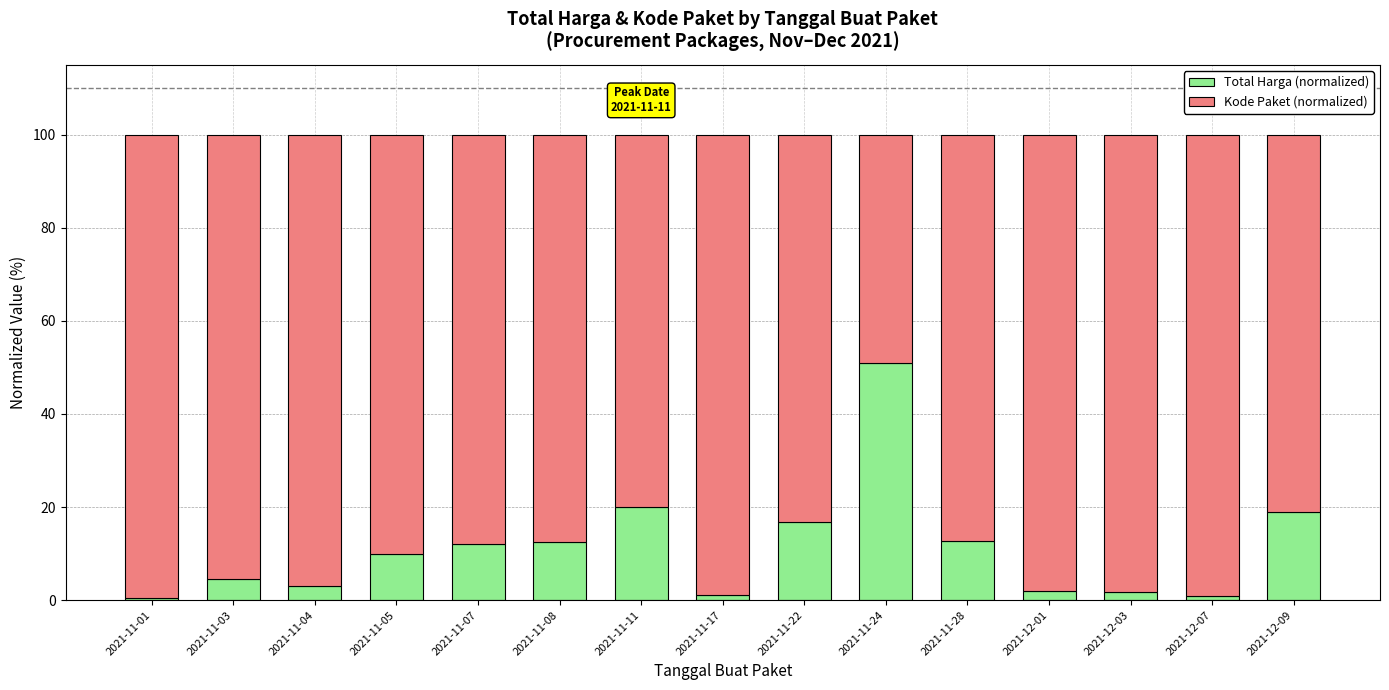

What is the total value across all series at 2021-11-28?

100.0